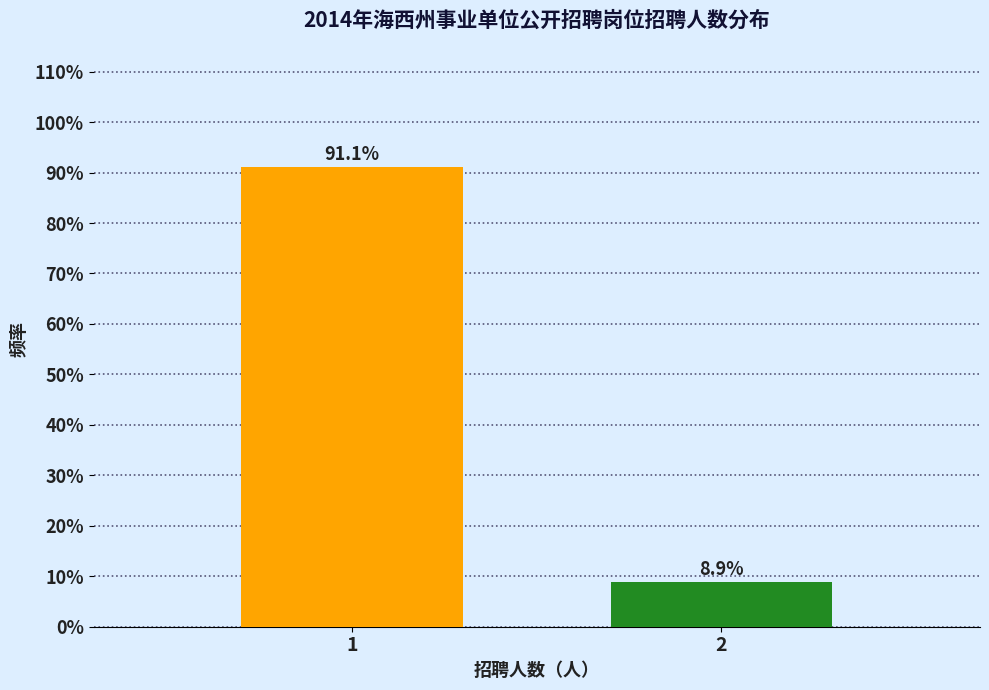

Reading right to left, extract all data points from this chart.

2=8.9	1=91.1